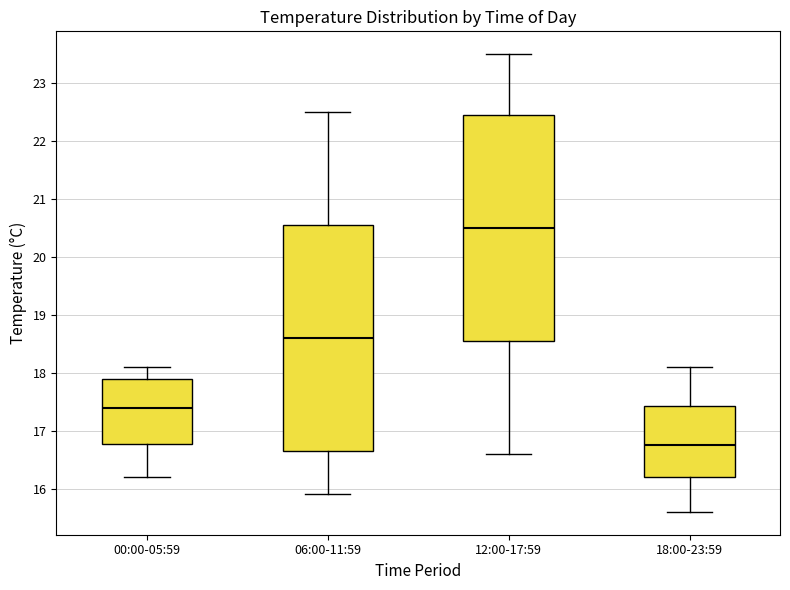

Which box has the lowest median line?

18:00-23:59